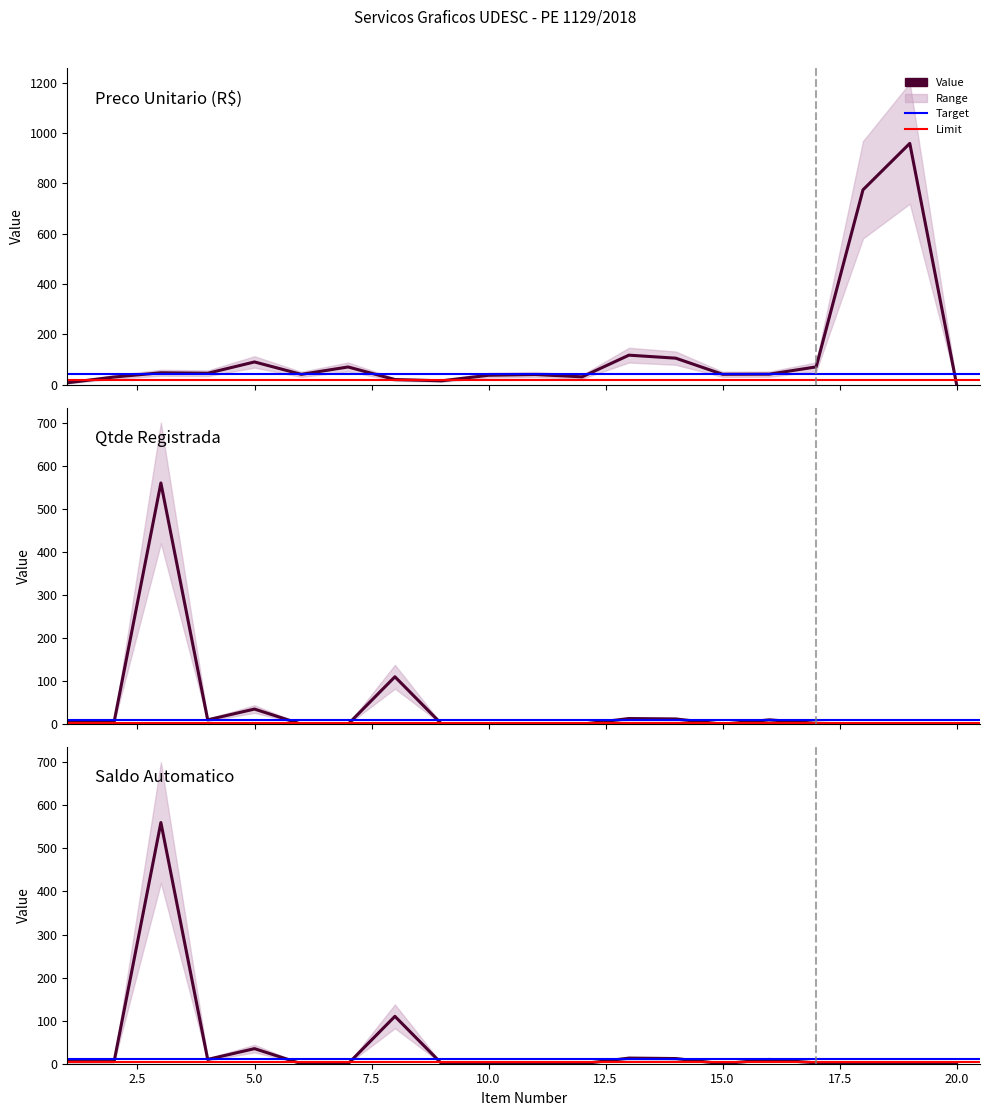

Between which two adjacent categories do Preco_Unitario and Saldo first intersect?

2 and 3